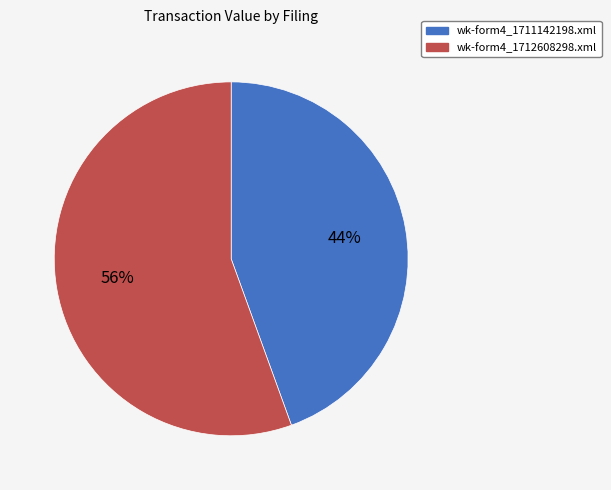

Which category has the biggest portion of the pie?

wk-form4_1712608298.xml